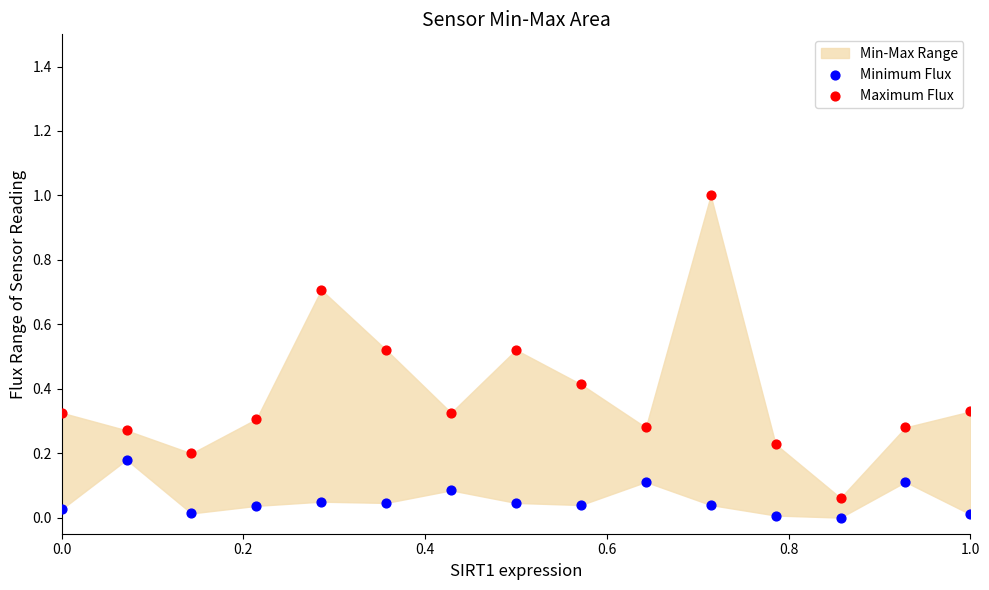

Across all data points, what is the range of X values (max minus min)?

1.0